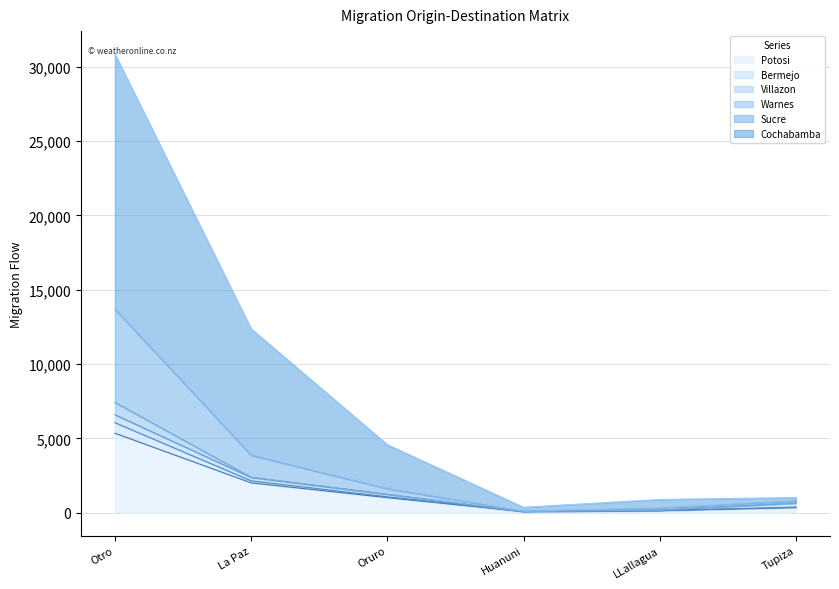

What position from the left is Tupiza?

6